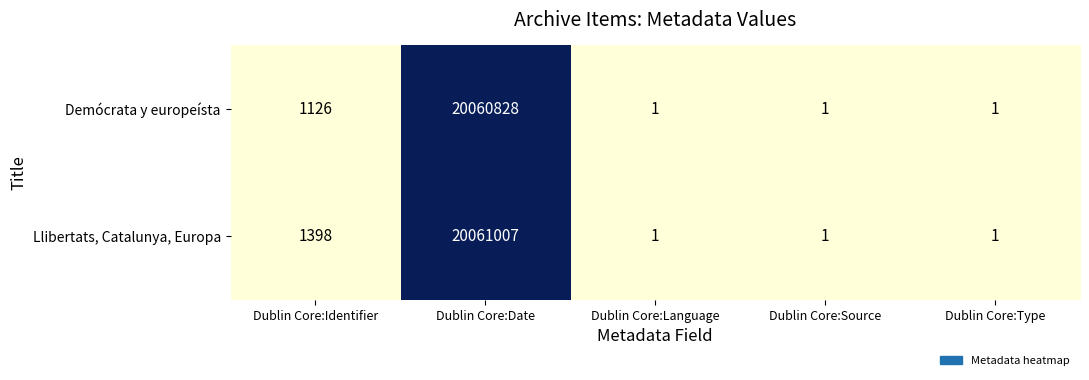

What is the smallest value displayed?

1